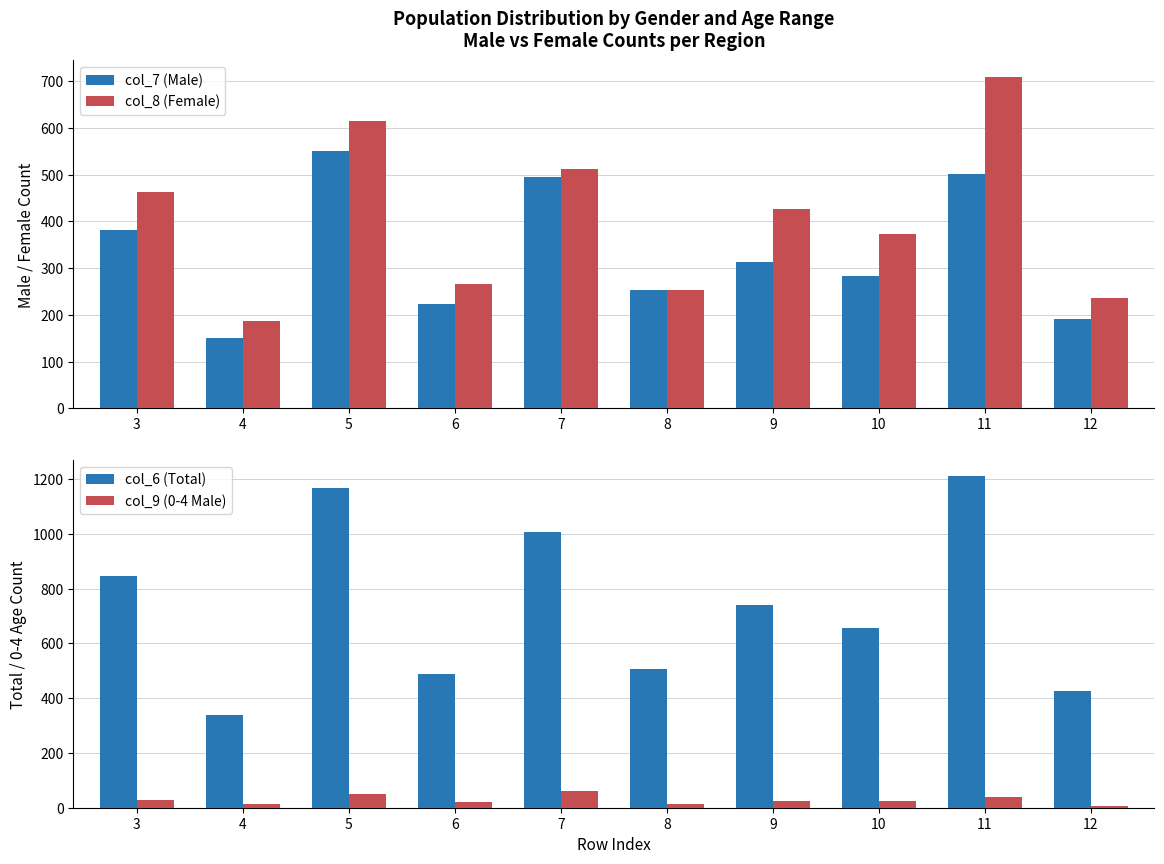

At how many categories does at least one series exceed 945?

3